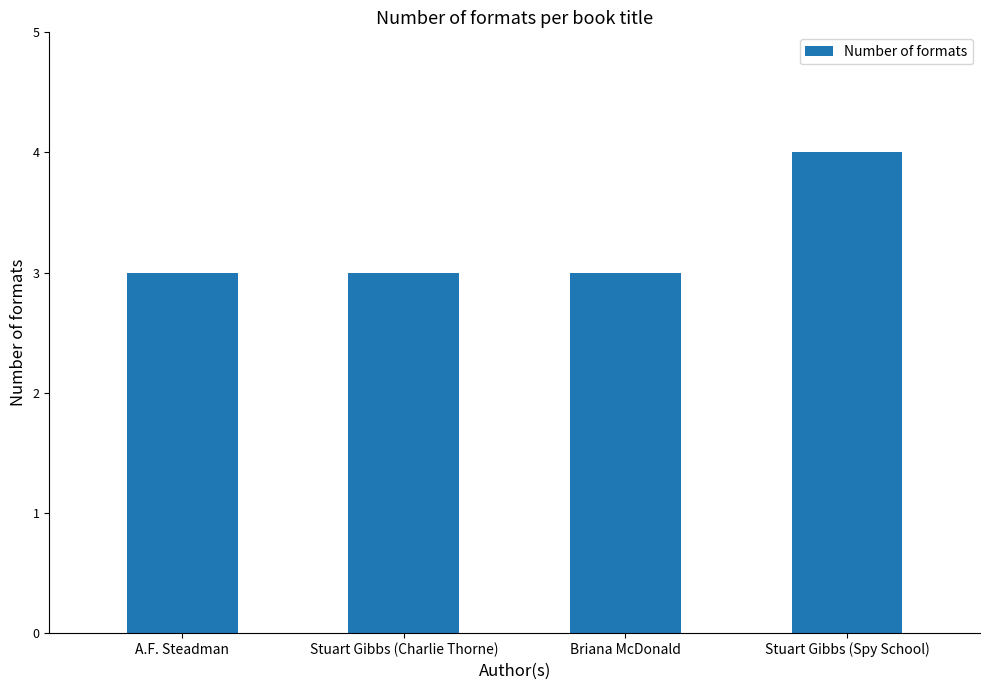

Are the bars grouped side by side (vs. stacked)?

No